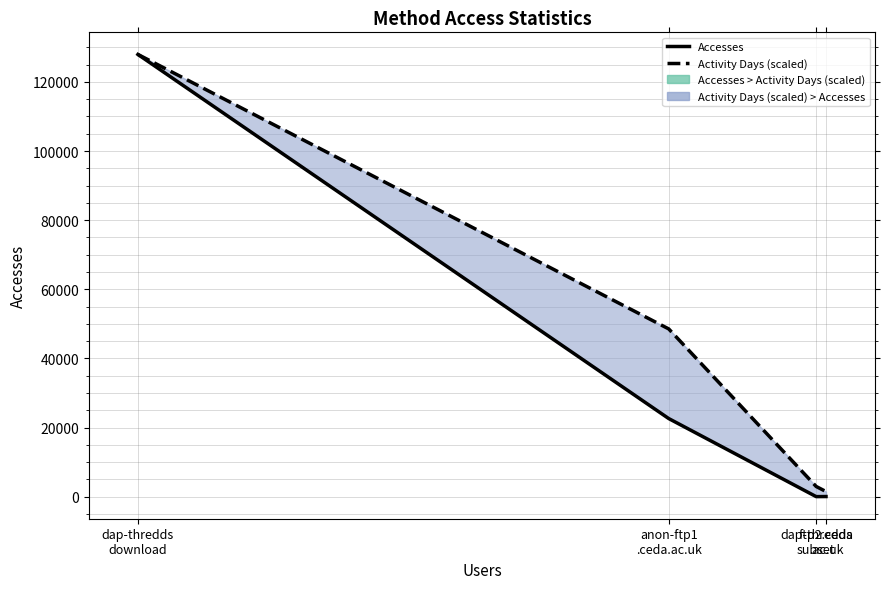

What is the lowest value of the Activity Days (scaled) series?

1470.6